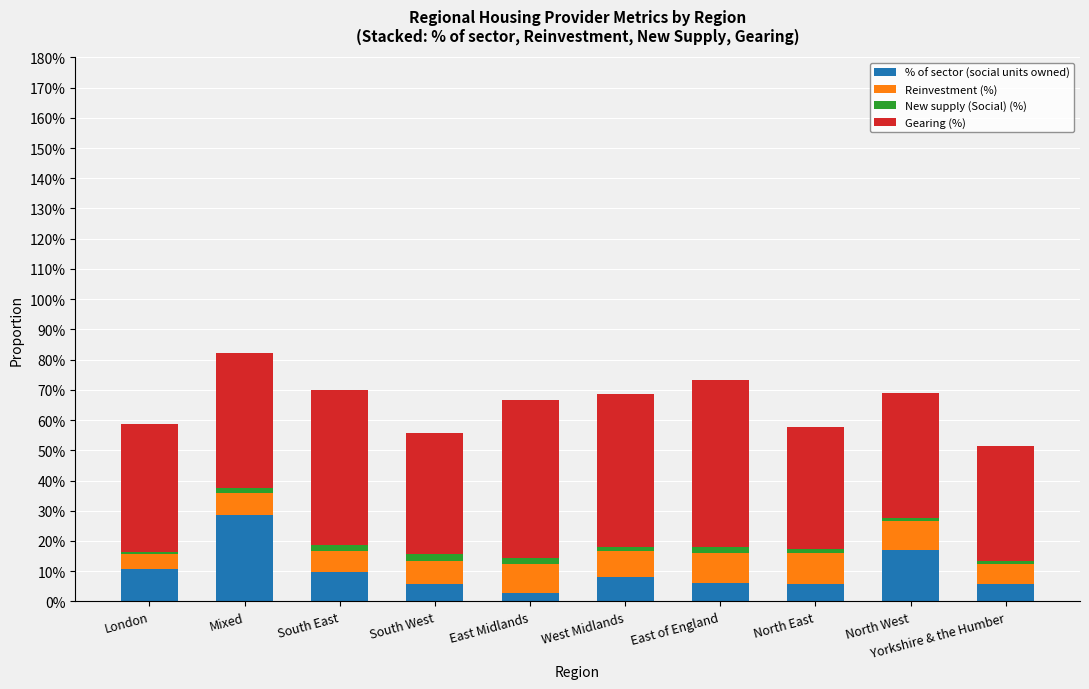

What are all the series names shown in the legend?

% of sector (social units owned), Reinvestment (%), New supply (Social) (%), Gearing (%)